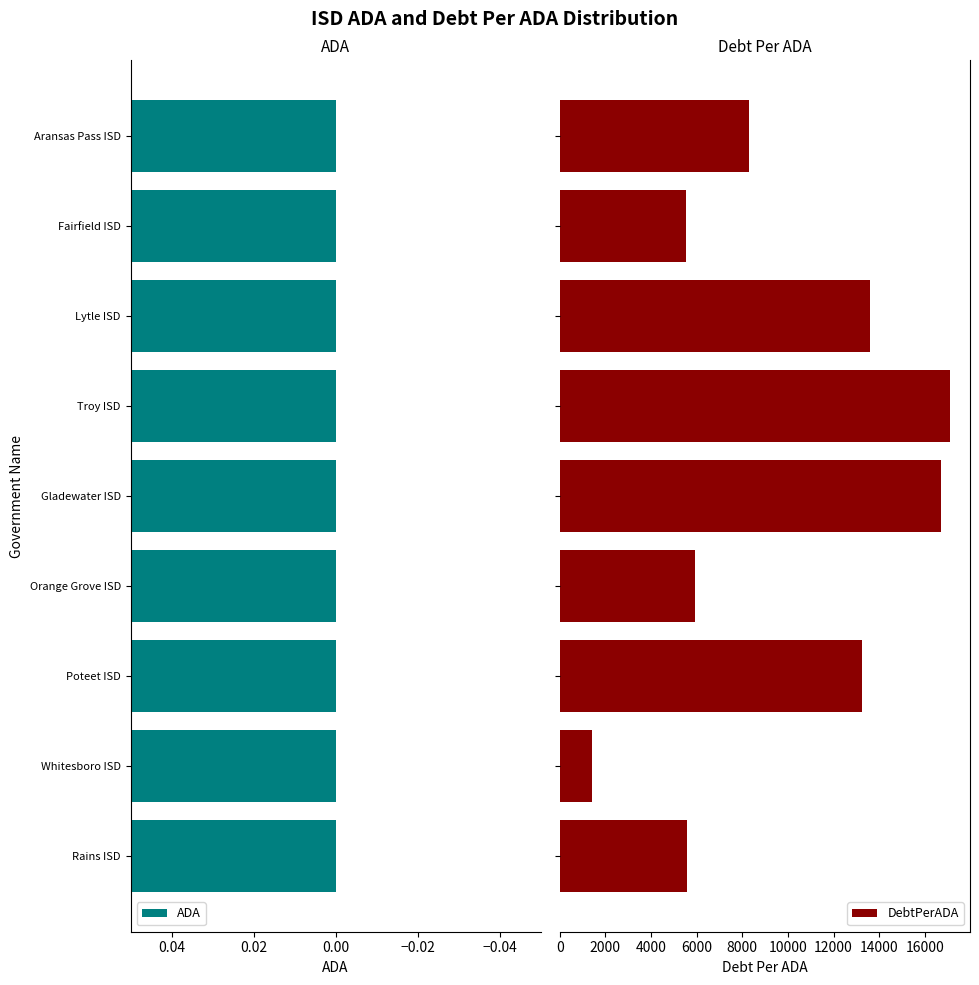

Count the number of data series in this chart.

2